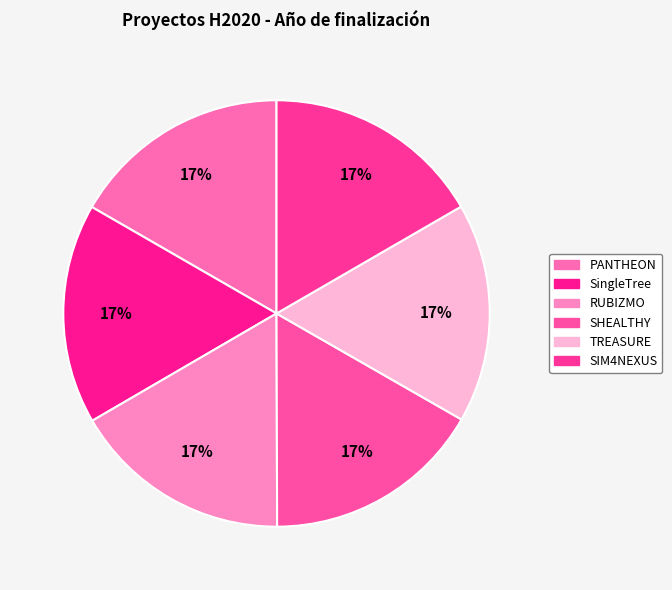

What is the ratio of the value at SHEALTHY to the value at RUBIZMO?

1.0